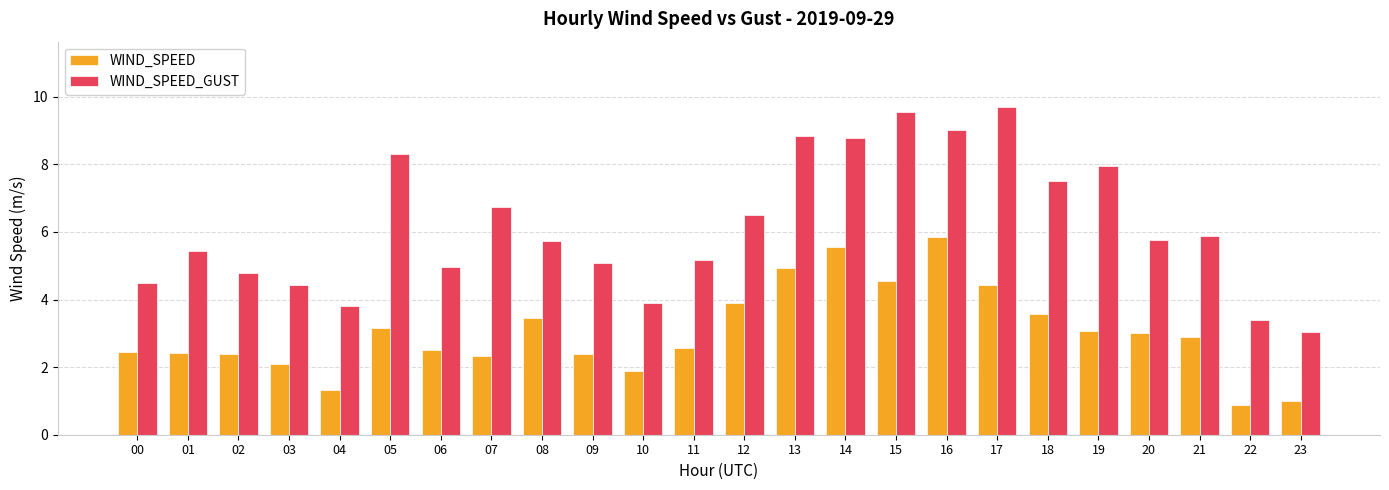

Rank the series by their maximum value, from lowest to highest.

WIND_SPEED, WIND_SPEED_GUST